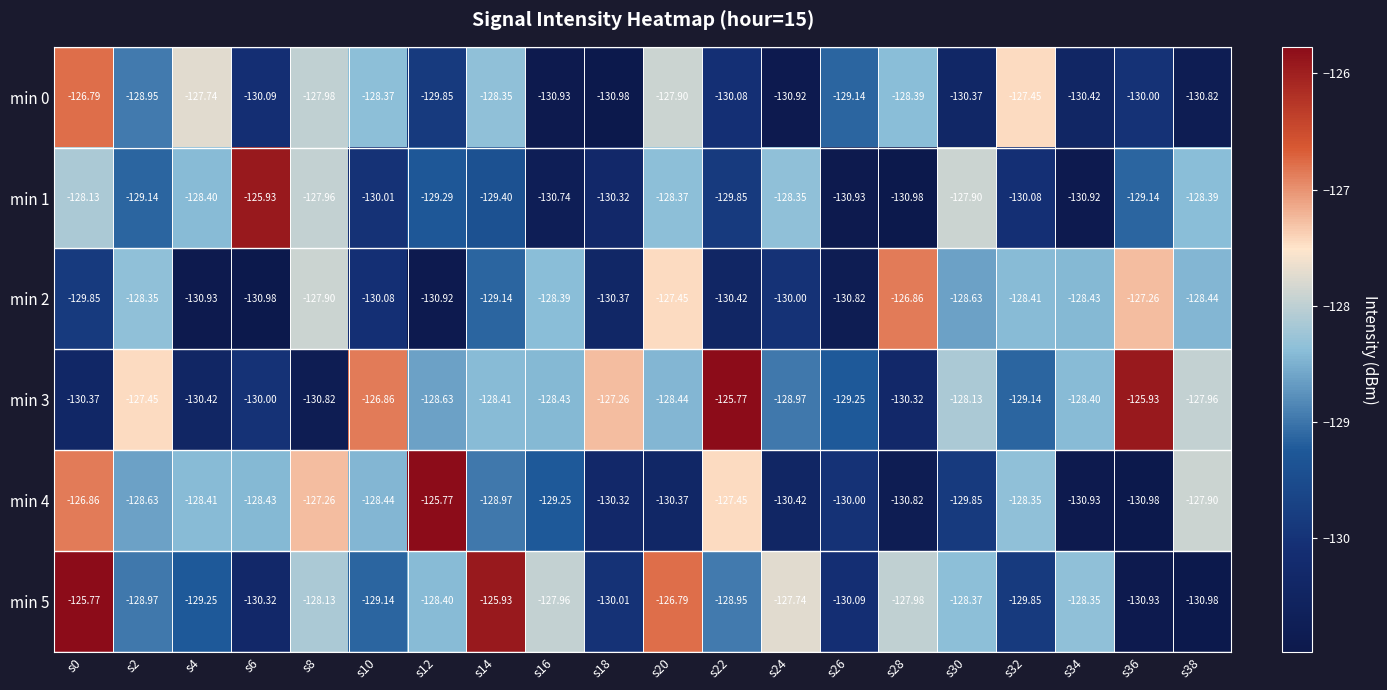

Is the value of min 5 at s6 greater than the value of min 4 at s14?

No